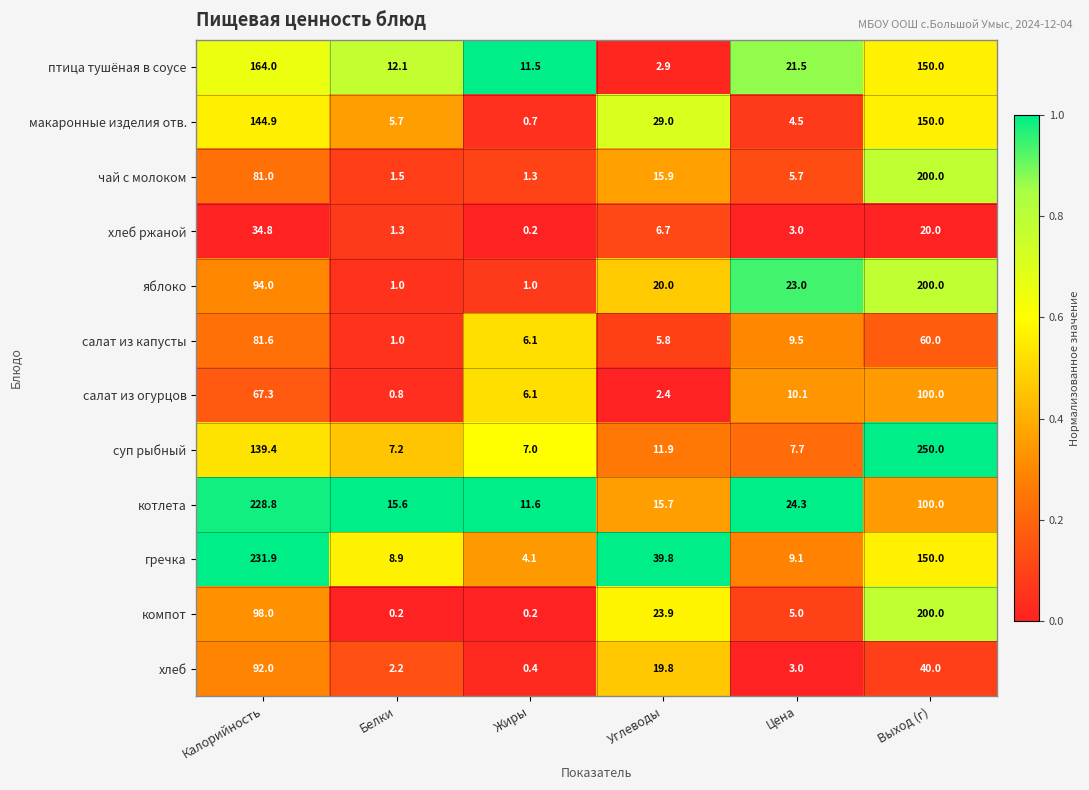

Is it true that макаронные изделия отв. equals 44.9 at Углеводы?

False